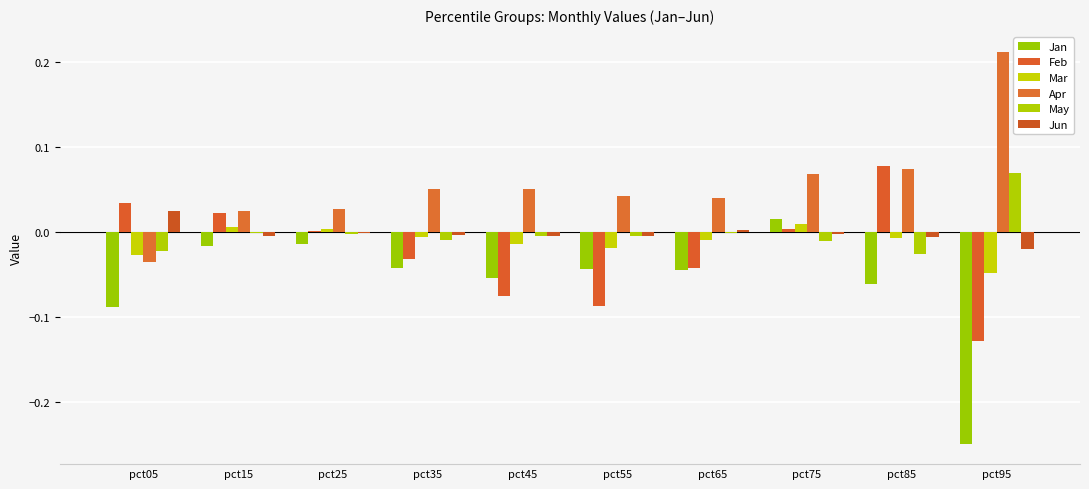

Which series changed the most between pct25 and pct35?

Feb